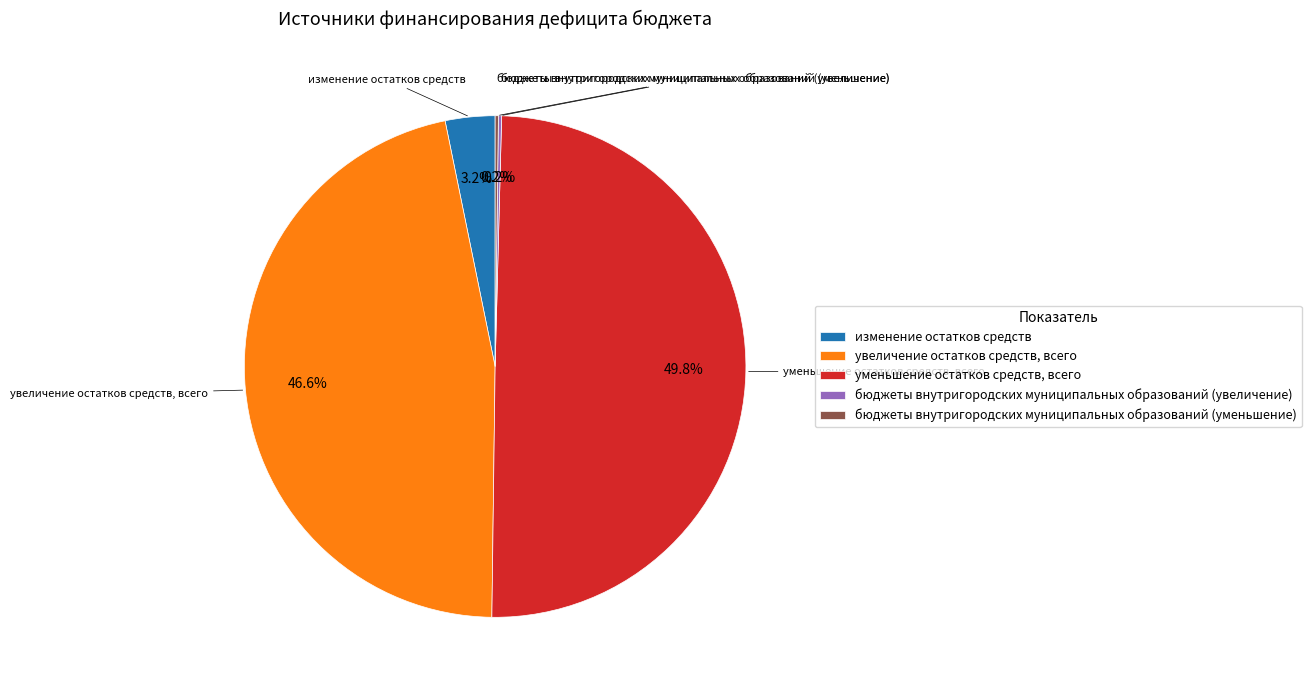

Is it true that увеличение остатков средств, всего is 36% of the pie?

False